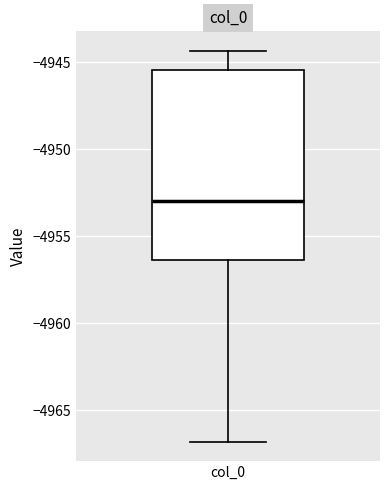

Read this box plot against the y-axis: the position of the median line, the range covered by the box, and the ends of both whiskers. The values are not printed on the chart, so give them approximately, as read against the axis.

median -4953.0, box -4956.5 to -4945.5, whiskers -4967.0 to -4944.5